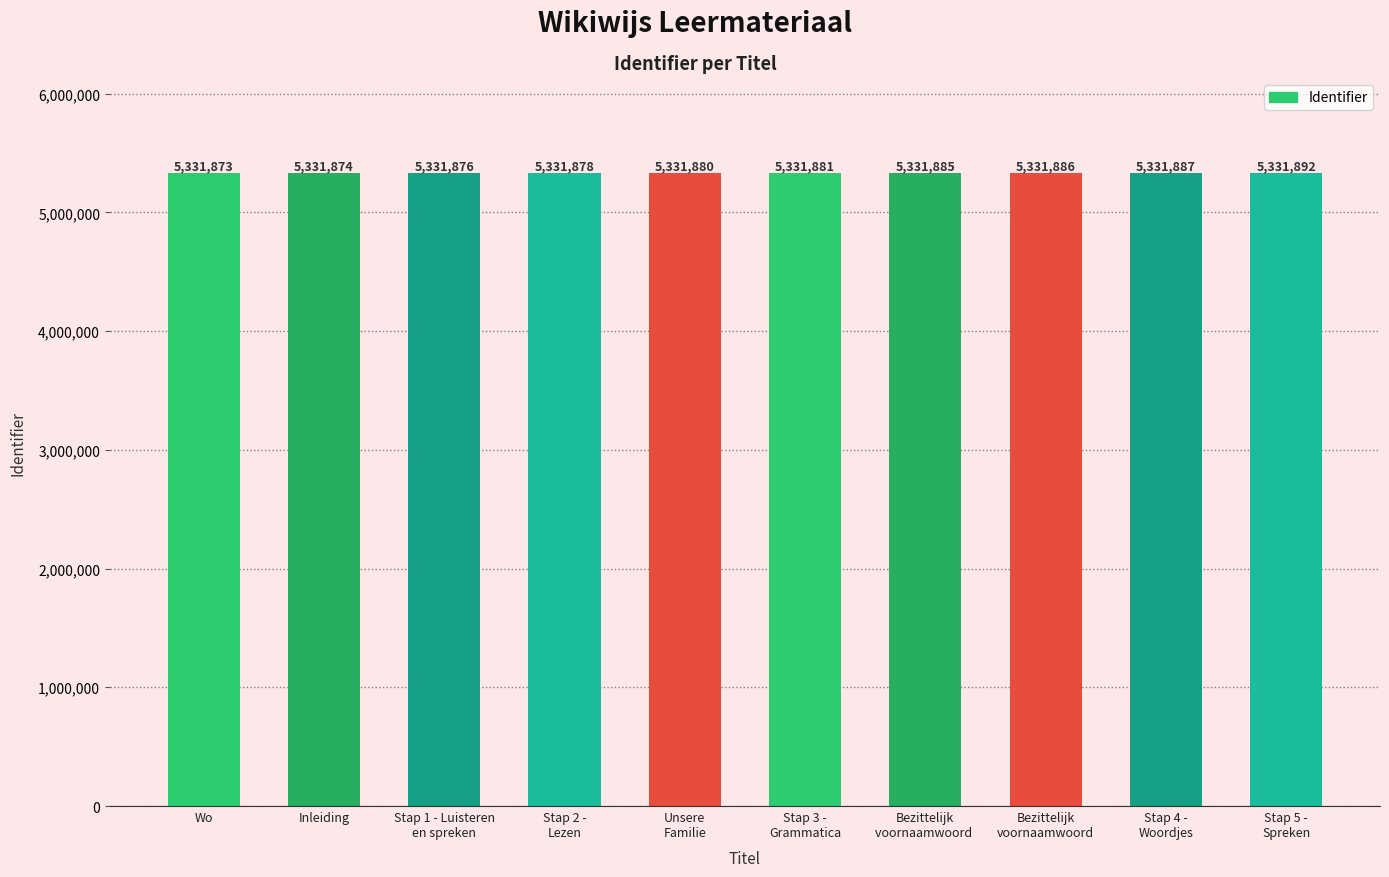

The chart shows a value of 5331880 at Unsere
Familie. True or false?

True